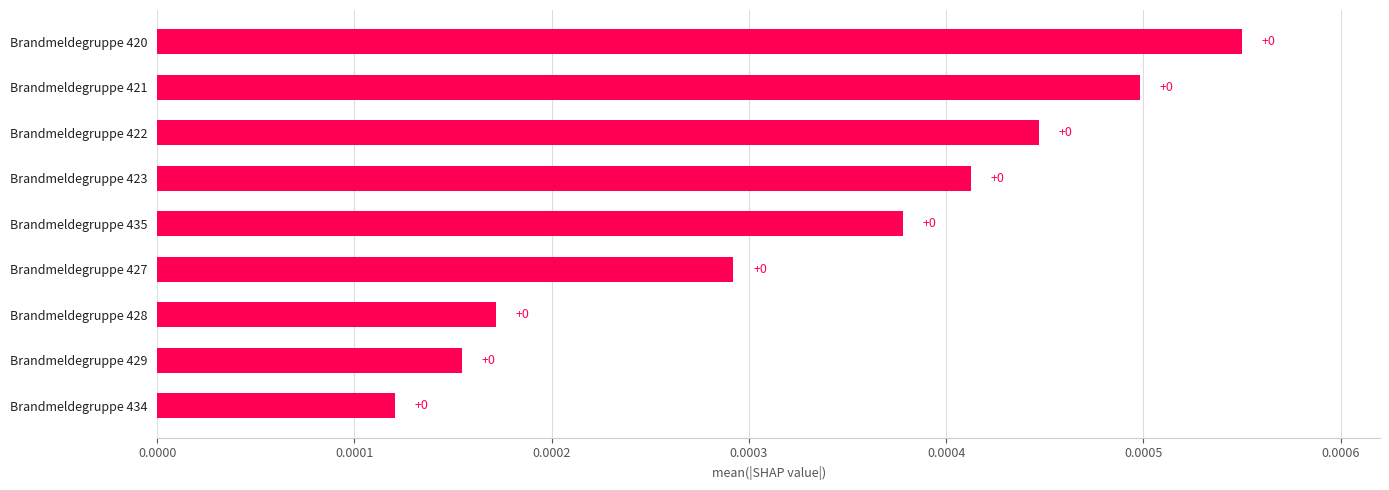

The chart shows a value of 0.0 at Brandmeldegruppe 428. True or false?

True